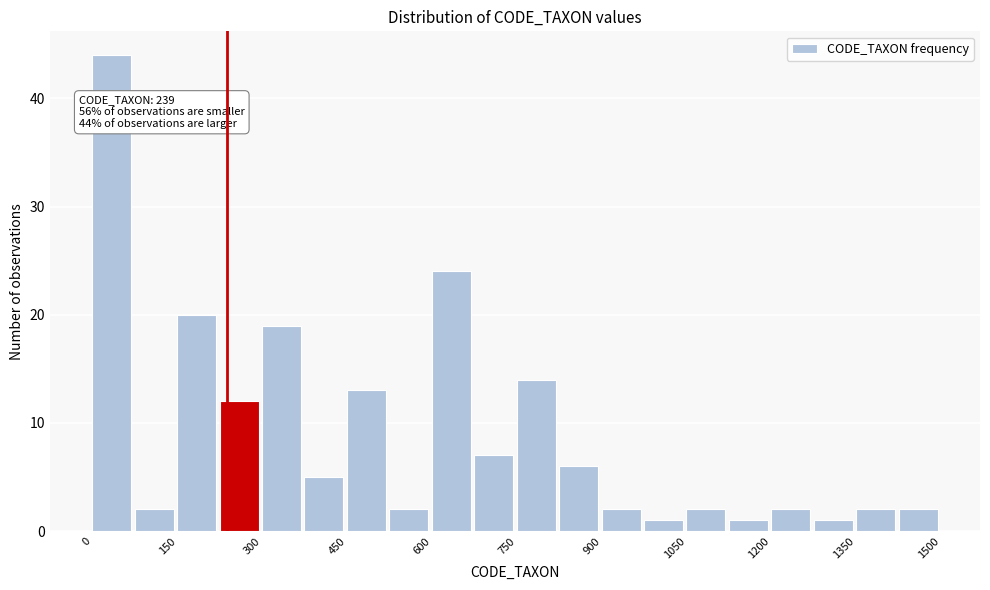

Read against the x-axis, roughly where is the centre of the tallest bar?

40